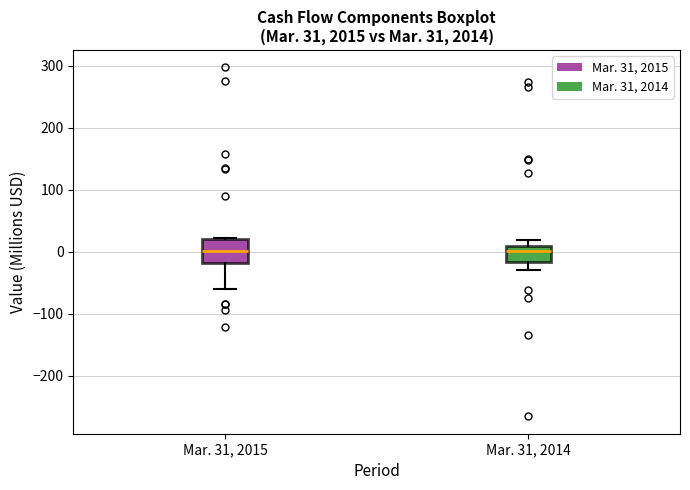

Which box is the tallest, from its lower edge to its upper edge?

Mar. 31, 2015